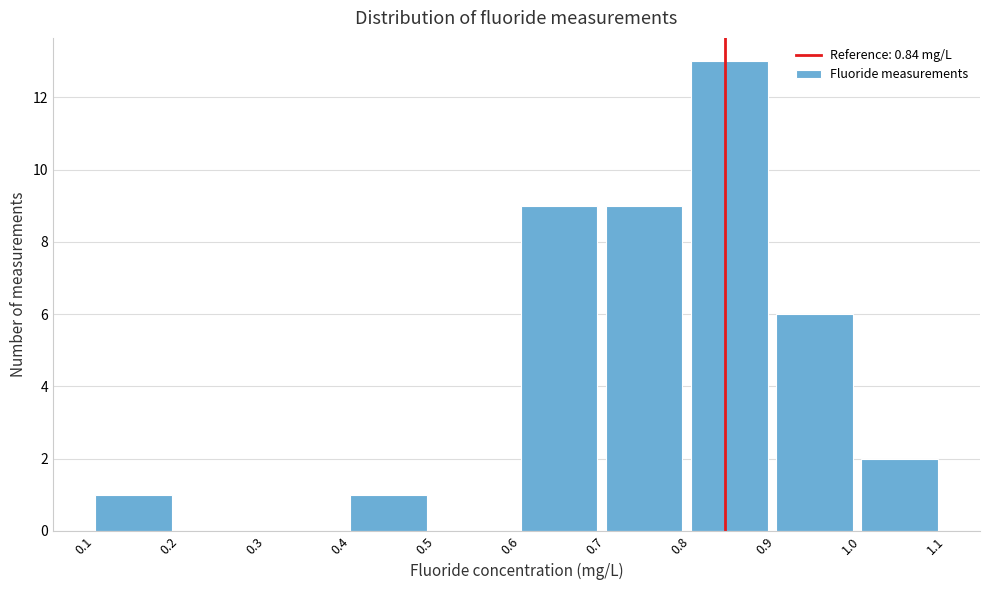

How tall is the bar that spans 0.8 to 0.9 on the x-axis? The values are not printed on the chart, so give them approximately, as read against the axis.

13